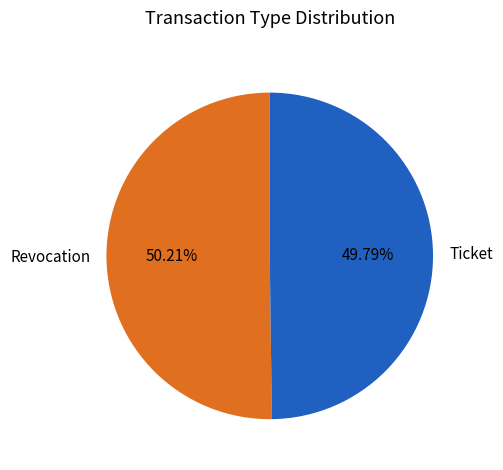

What percentage is the Revocation slice, to the nearest percent?

50%